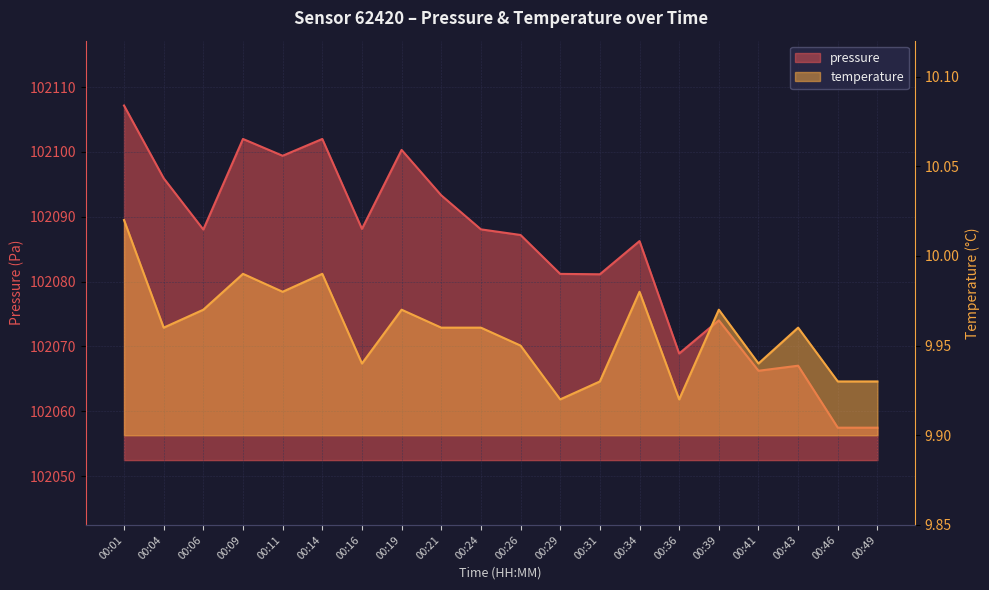

Is it true that temperature equals 10.0 at 00:09?

True